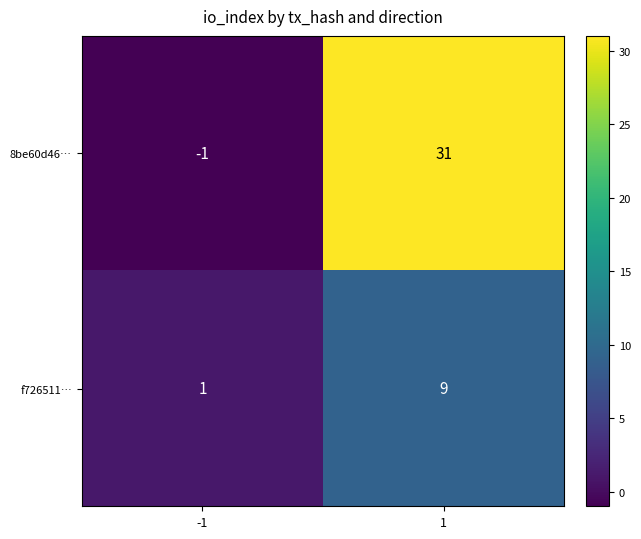

What is the total value across all series at 1?

40